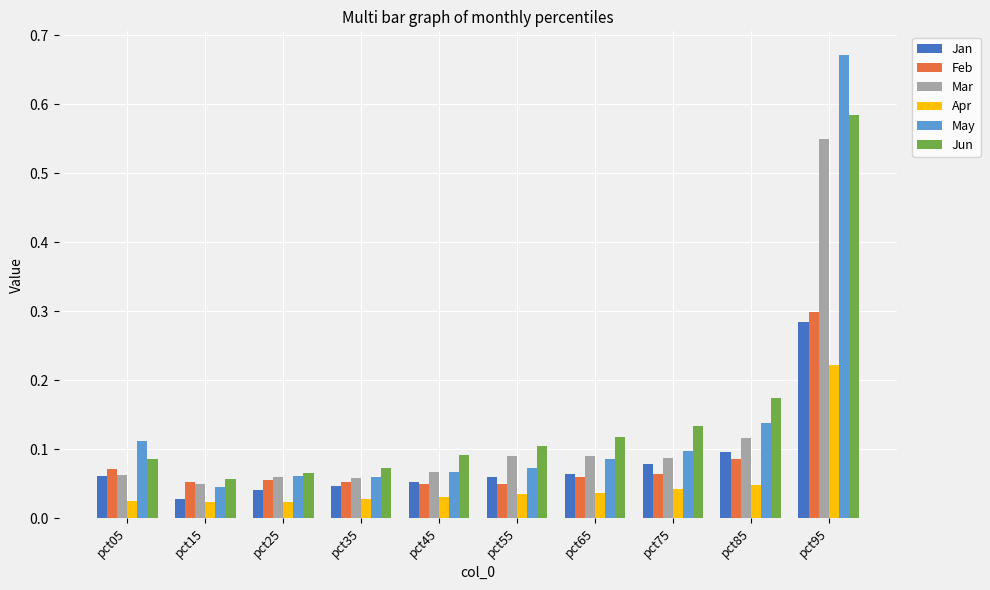

At how many categories does at least one series exceed 0?

10